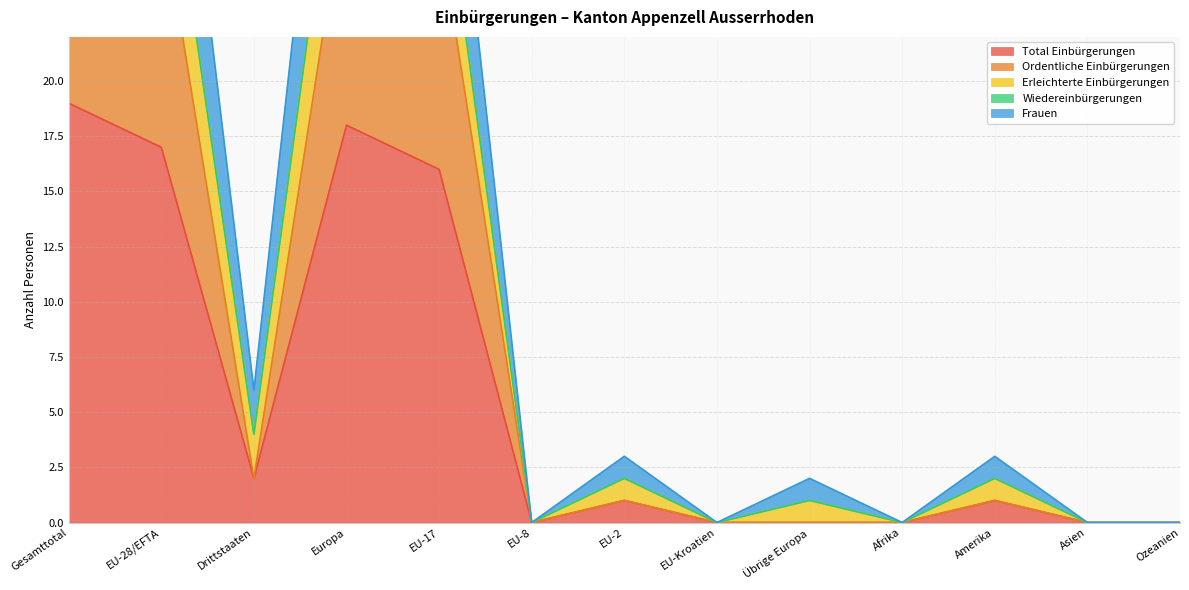

Is it true that Total Einbürgerungen equals 2 at Drittstaaten?

True